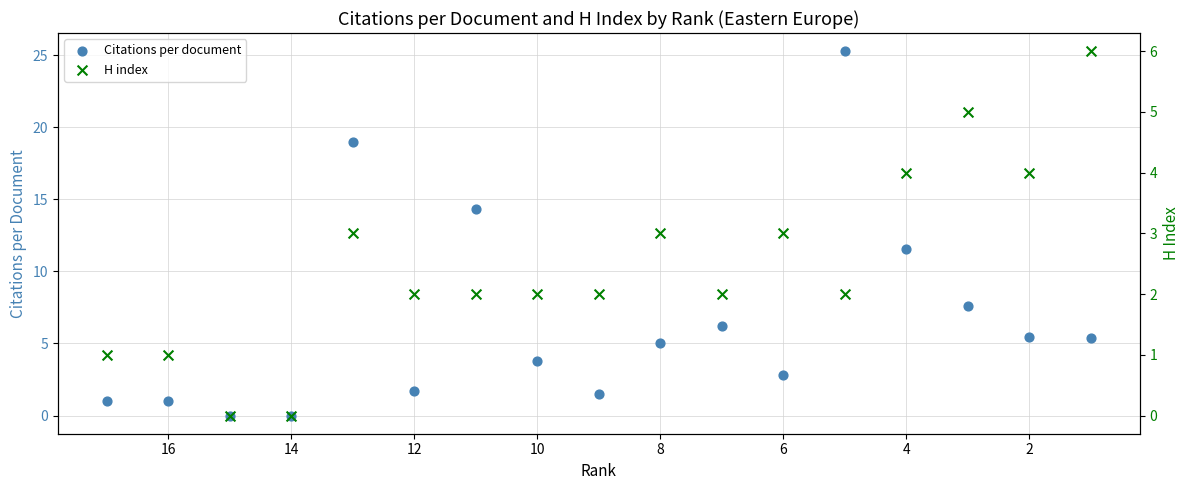

Is the value of Citations per document at 14 greater than the value of H index at 4?

No